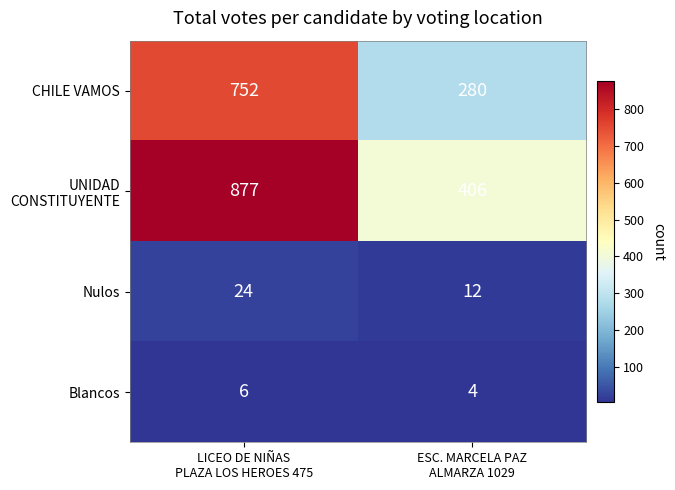

What is the average value of the Blancos series?

5